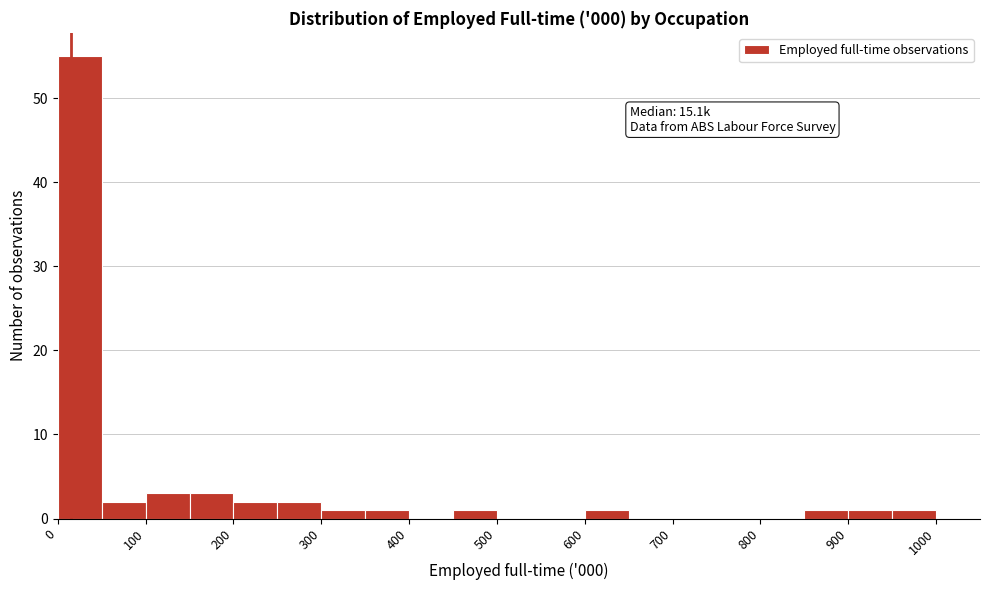

Which range on the x-axis has the tallest bar?

0 to 50